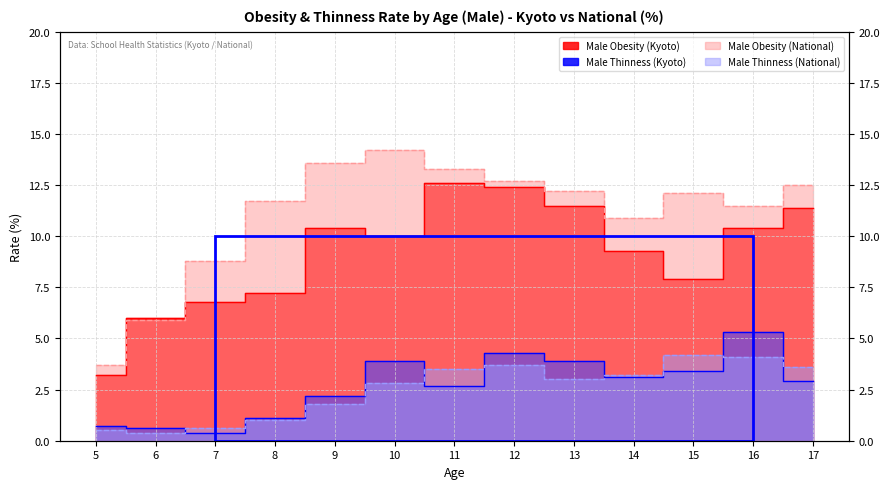

Rank the series at 7 from lowest to highest value.

Male Thinness (Kyoto), Male Thinness (National), Male Obesity (Kyoto), Male Obesity (National)